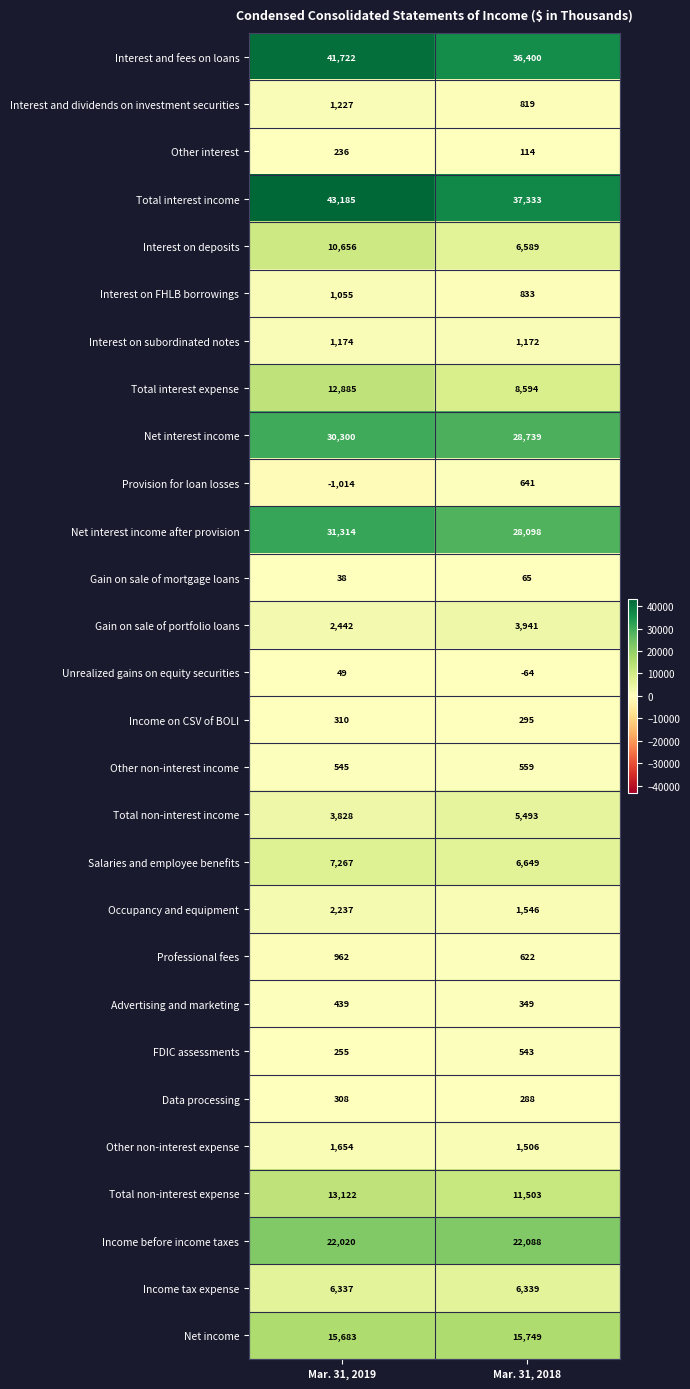

Which series has the largest range (max minus min)?

Total interest income